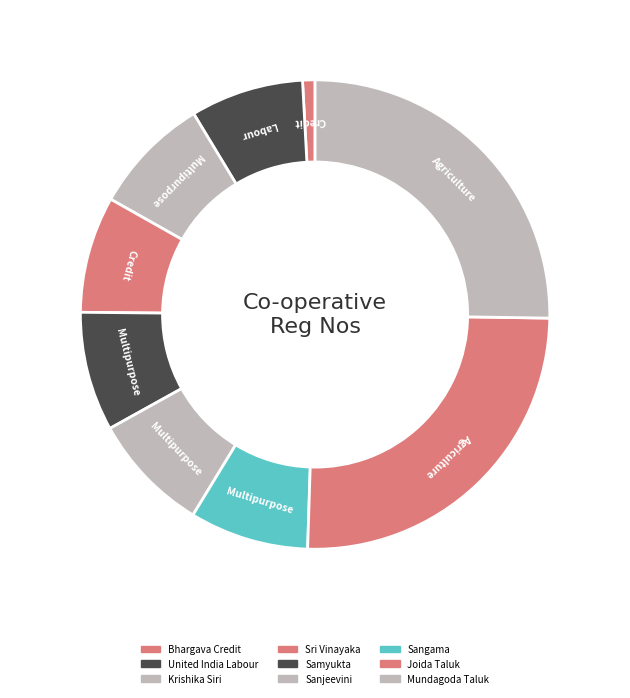

Which slice is the smallest?

Bhargava Credit